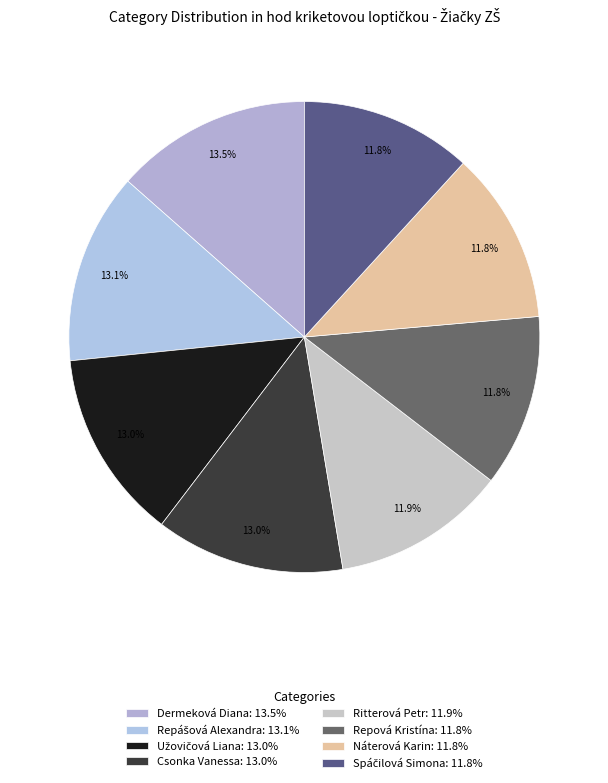

To the nearest percent, what percentage of the pie is Náterová Karin?

12%